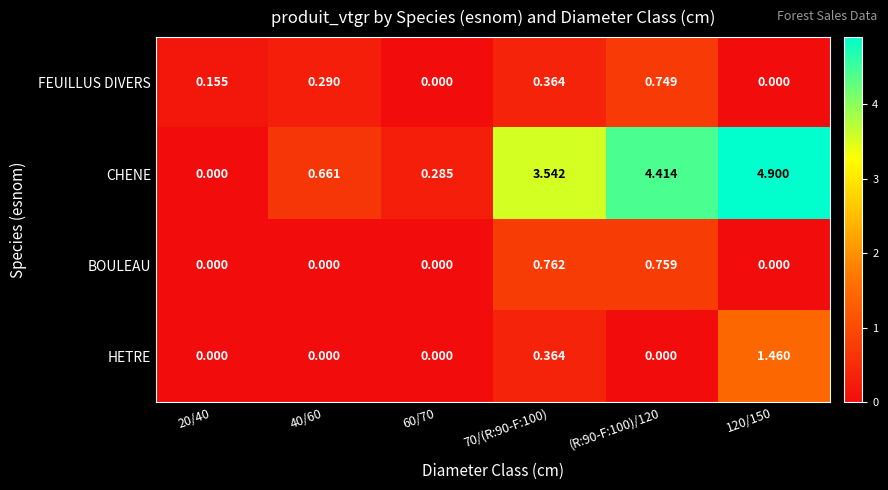

Which series changed the most between 20/40 and 120/150?

CHENE